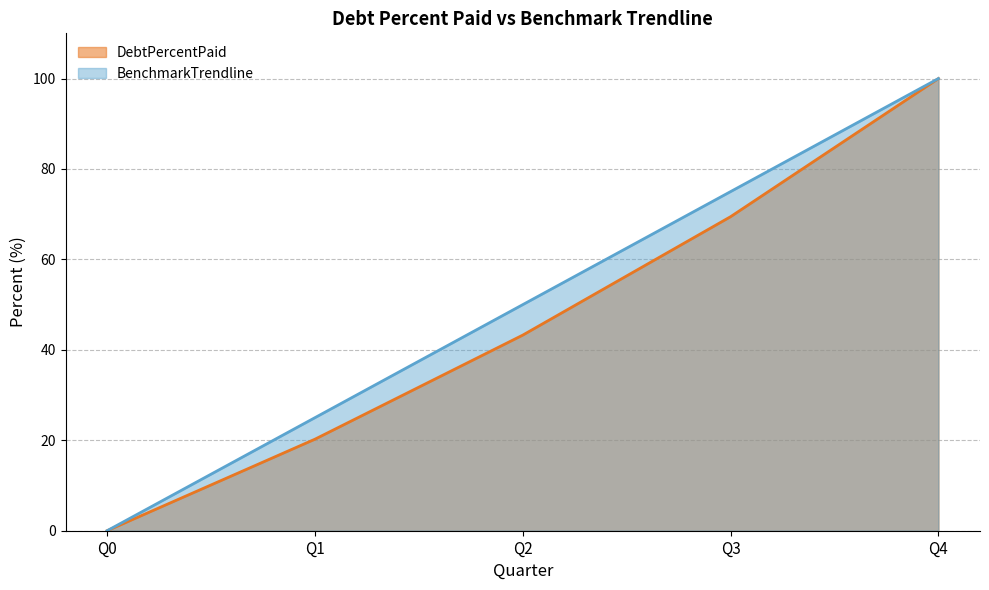

Which has a higher value, Q0 or Q4?

Q4